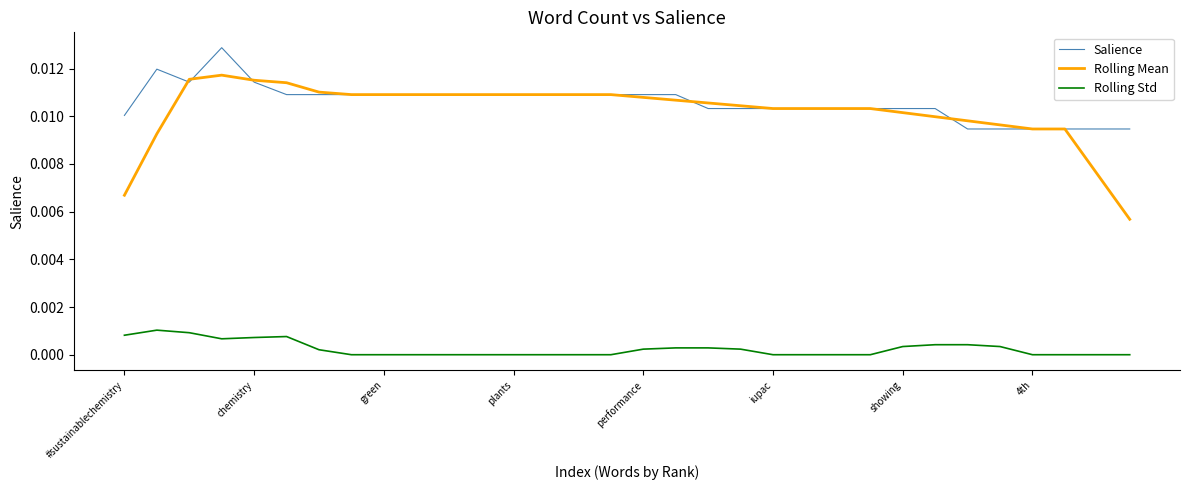

True or false: Rolling Std and Rolling Mean intersect in this chart.

False